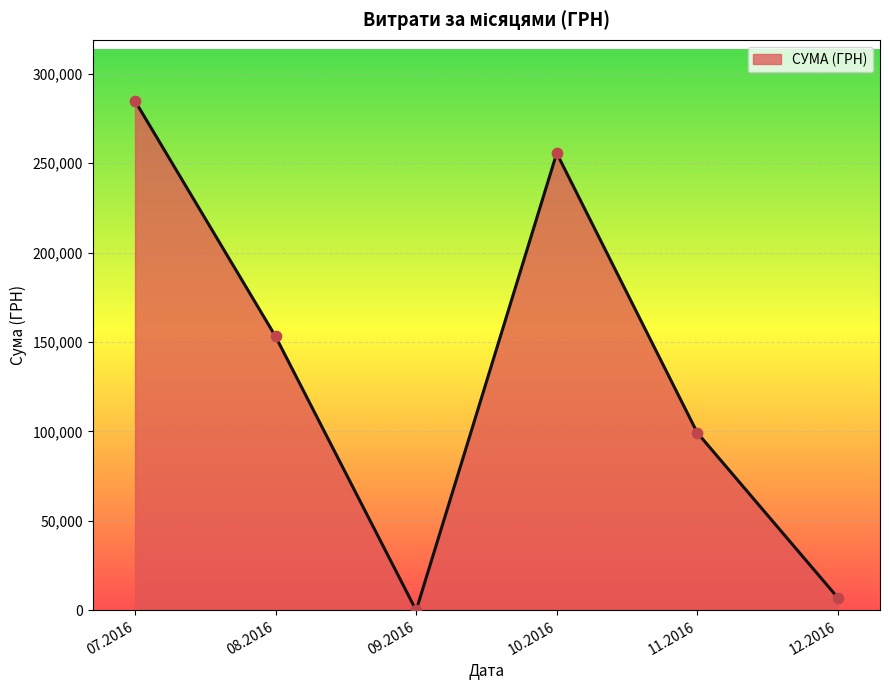

Between 07.2016 and 08.2016, which is larger?

07.2016